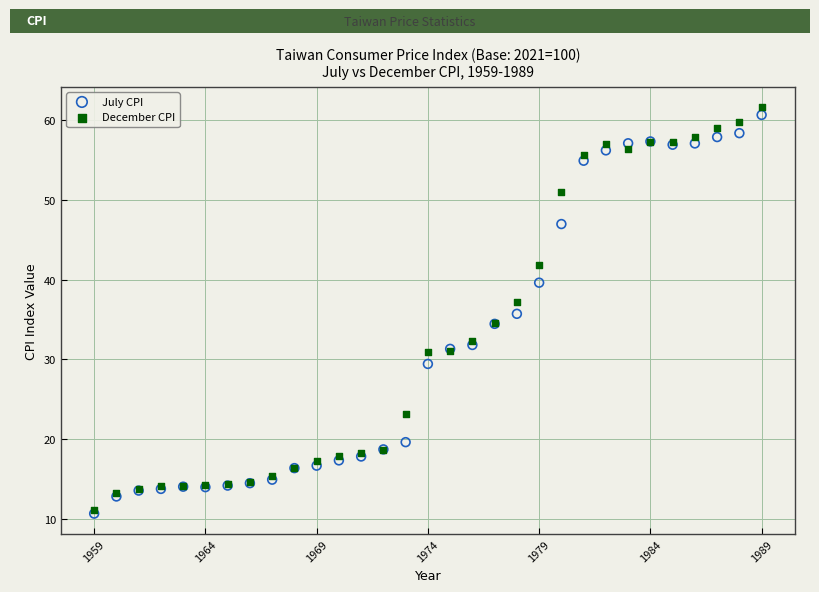

What are all the series names shown in the legend?

July CPI, December CPI